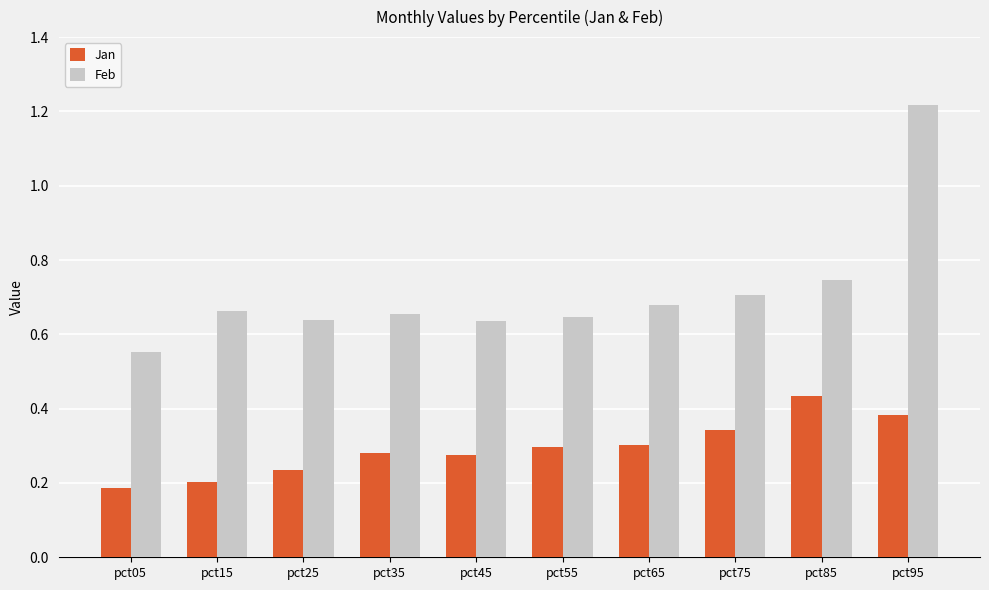

Which category has the highest value in the Jan series?

pct85